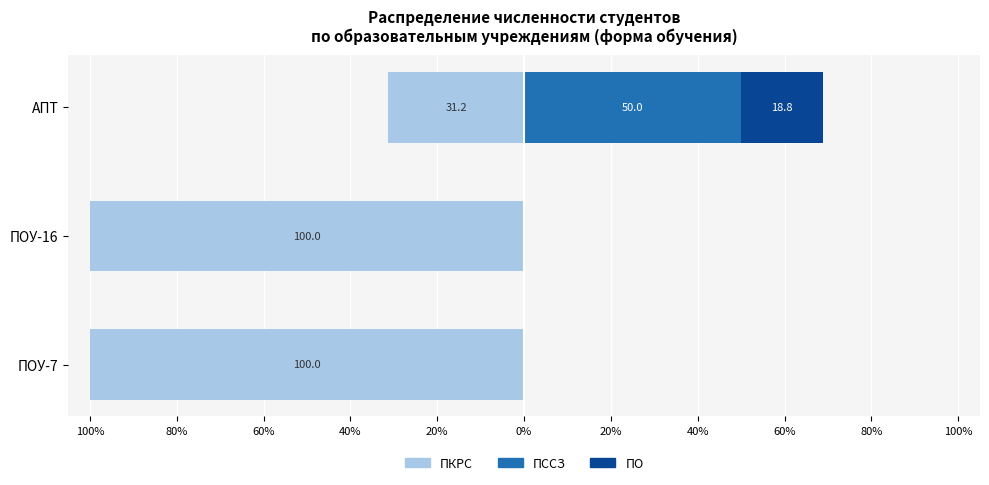

Count the ПССЗ values in the range 0 to 50.

3